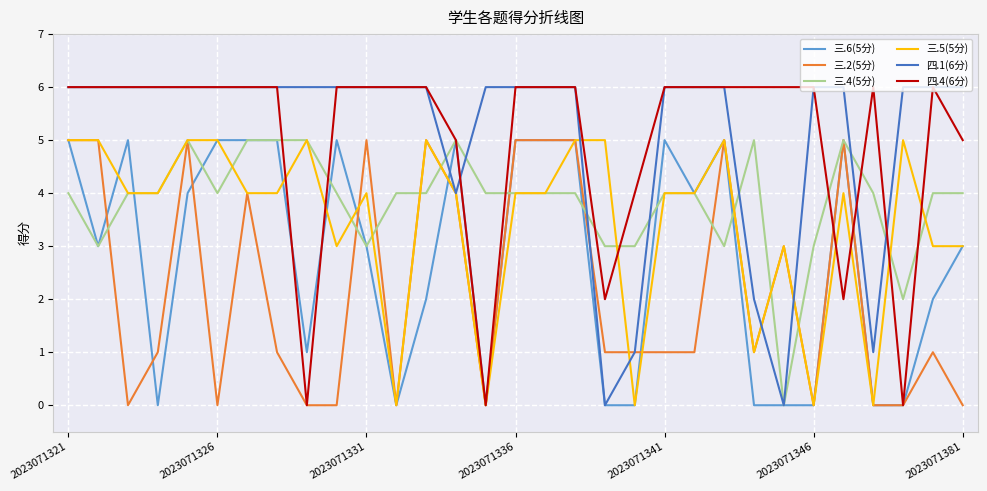

Rank the series by their maximum value, from highest to lowest.

四.1(6分), 四.4(6分), 三.6(5分), 三.2(5分), 三.4(5分), 三.5(5分)